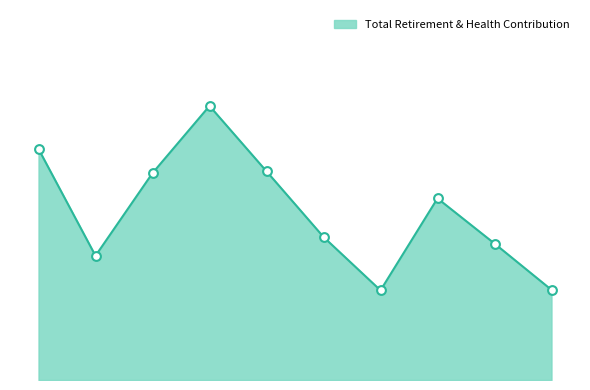

Is this an area chart (filled region under the line)?

Yes